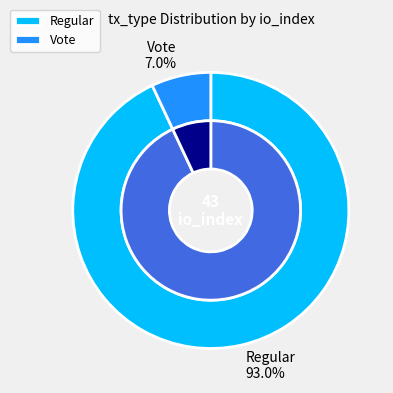

Does Regular represent more than half of the total?

Yes